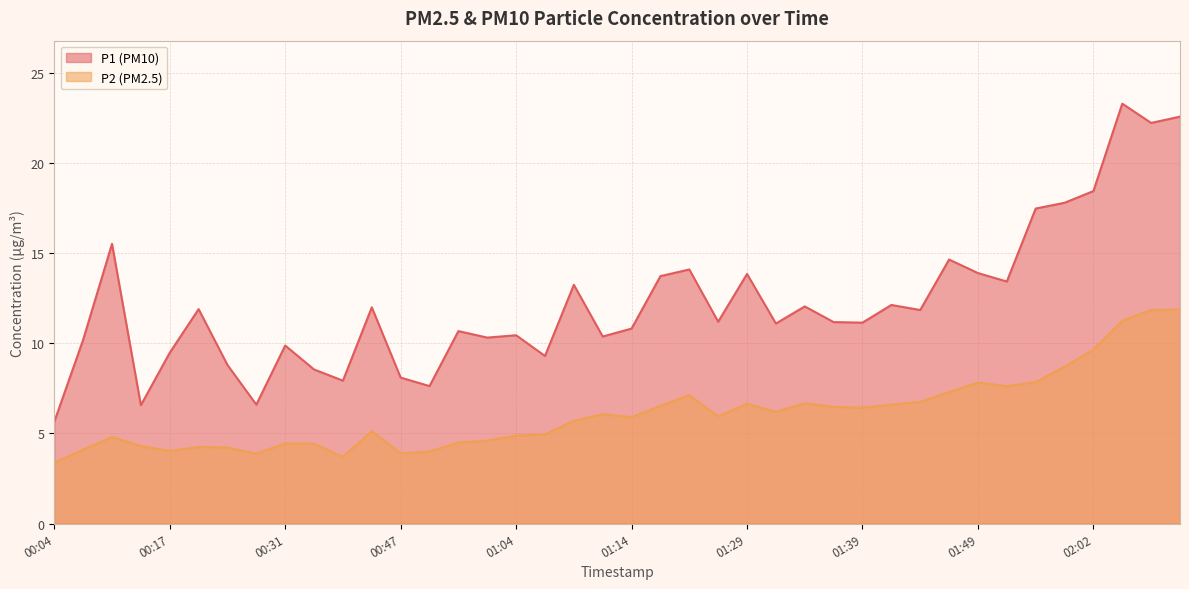

Reading left to right, what are all the values shown in this chart?

P1: 5.7	10.2	15.5	6.6	9.5	11.9	8.8	6.6	9.9	8.6	7.9	12.0	8.1	7.6	10.7	10.3	10.4	9.3	13.2	10.4	10.8	13.7	14.1	11.2	13.8	11.1	12.1	11.2	11.2	12.1	11.8	14.7	13.9	13.4	17.5	17.8	18.4	23.3	22.2	22.6
P2: 3.4	4.1	4.8	4.3	4.0	4.2	4.2	3.9	4.5	4.4	3.7	5.1	3.9	4.0	4.5	4.6	4.9	5.0	5.7	6.1	5.9	6.5	7.1	6.0	6.7	6.2	6.7	6.5	6.4	6.6	6.8	7.3	7.8	7.6	7.8	8.7	9.7	11.2	11.8	11.9